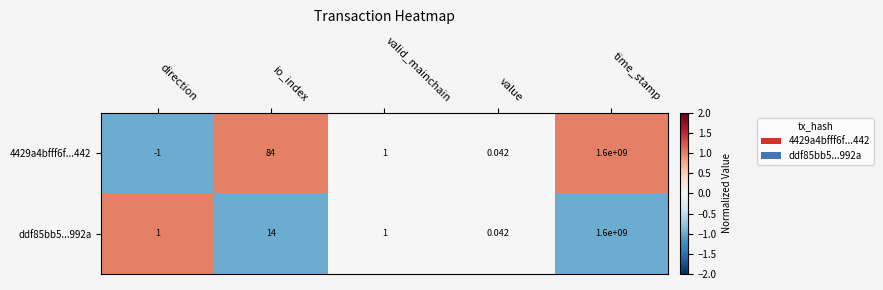

How many series are shown in this chart?

2